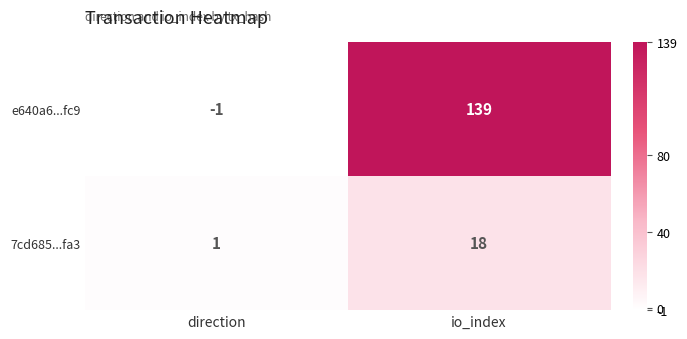

List the series in order of their overall mean, highest first.

e640a6...fc9, 7cd685...fa3